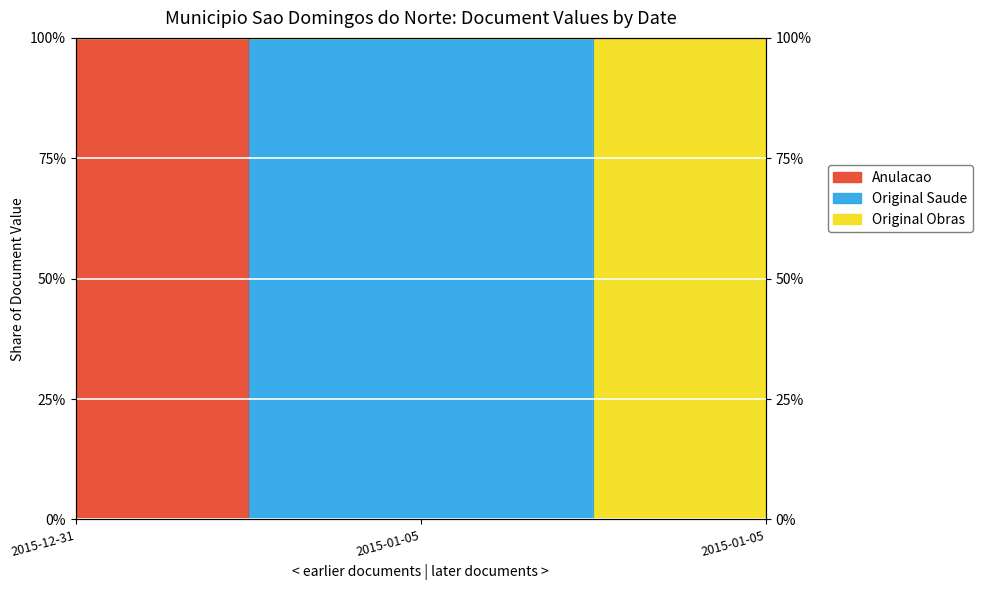

Which category has the lowest value in the Anulacao series?

2015-01-05